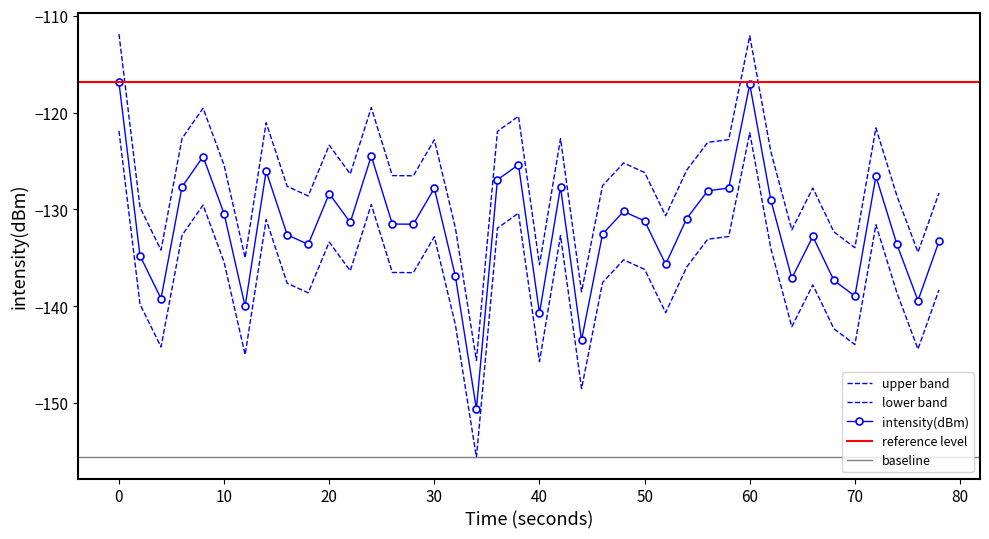

True or false: there are more than 1 points higher than both neighbors.

True